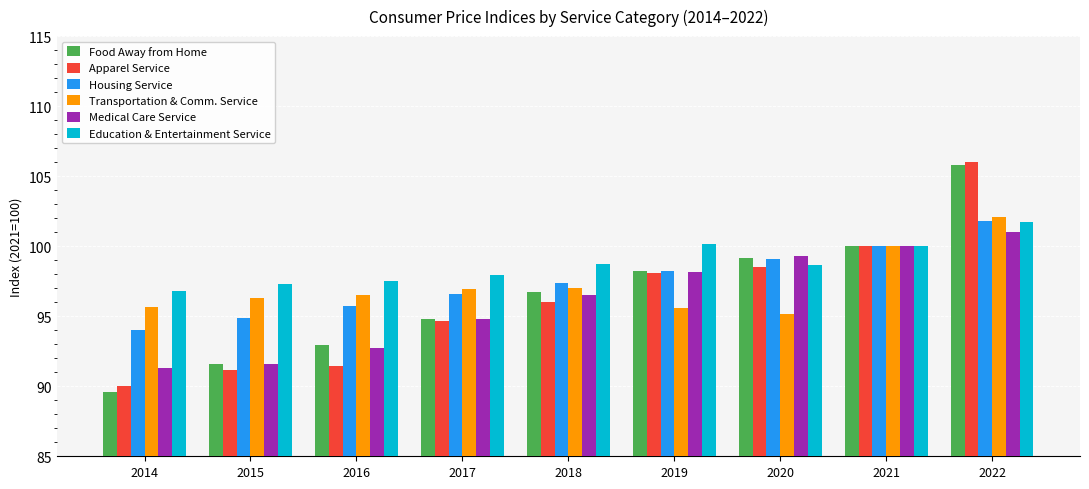

How many series are shown in this chart?

6